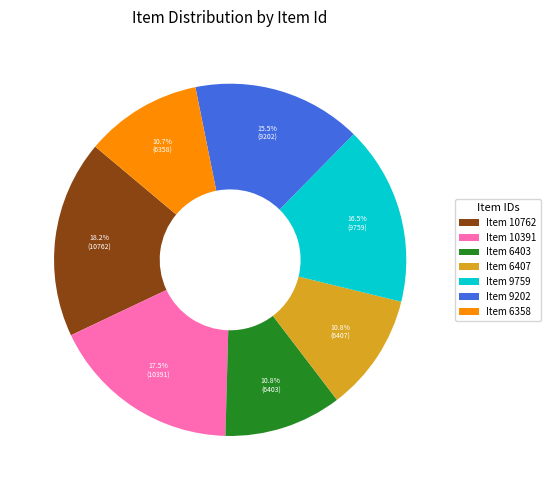

Which slice is the largest?

Item 10762